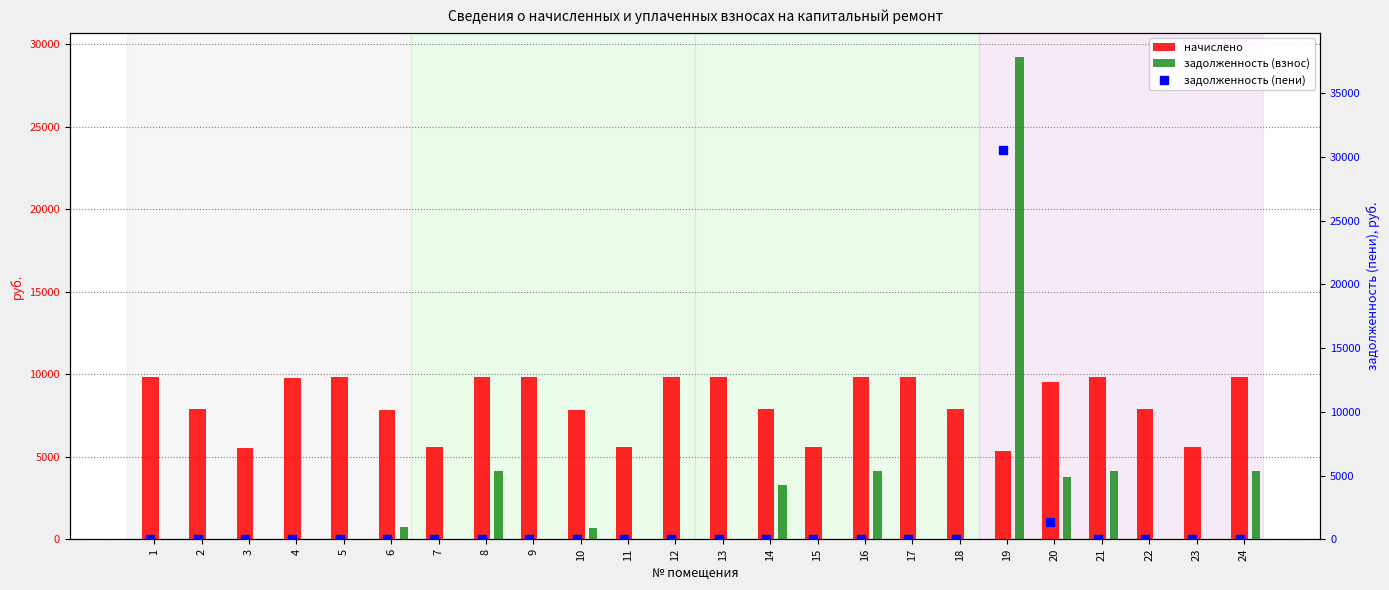

What is the value of the начислено bar at the 9th from the left?

9861.1